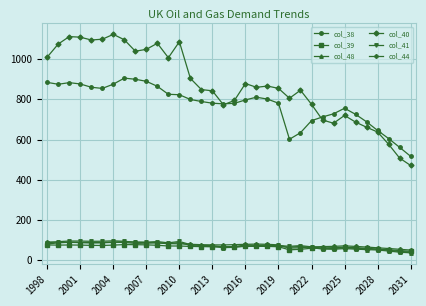

What is the highest value of the col_41 series?

96.6